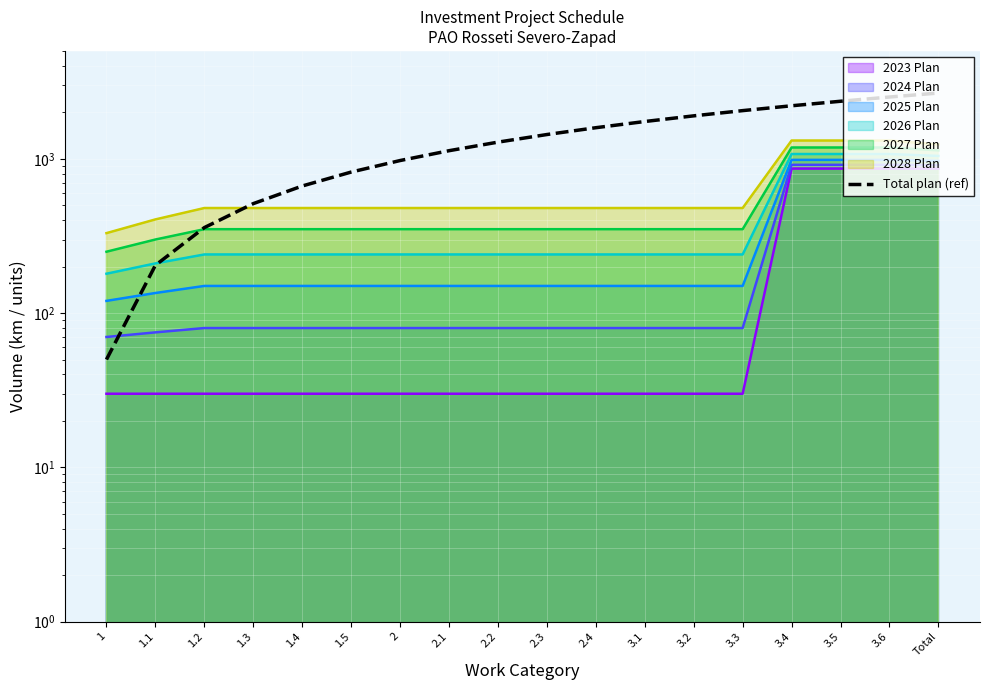

Does the chart display data point markers on the line(s)?

No